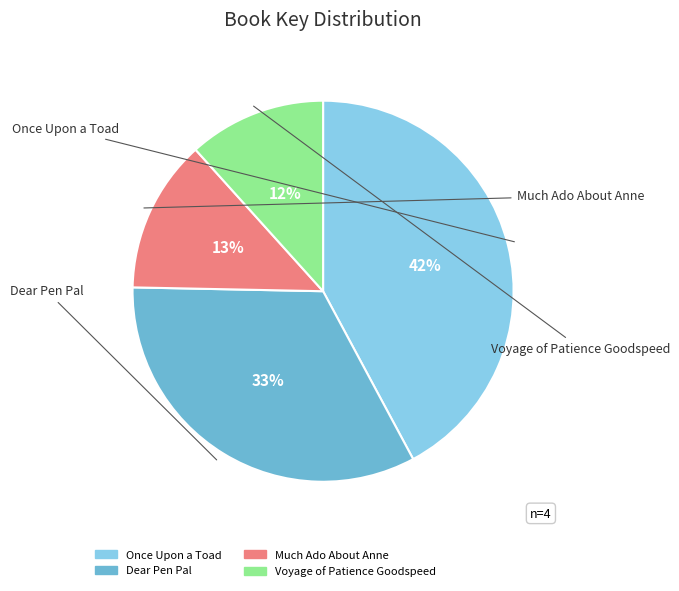

Count the number of slices in the pie.

4